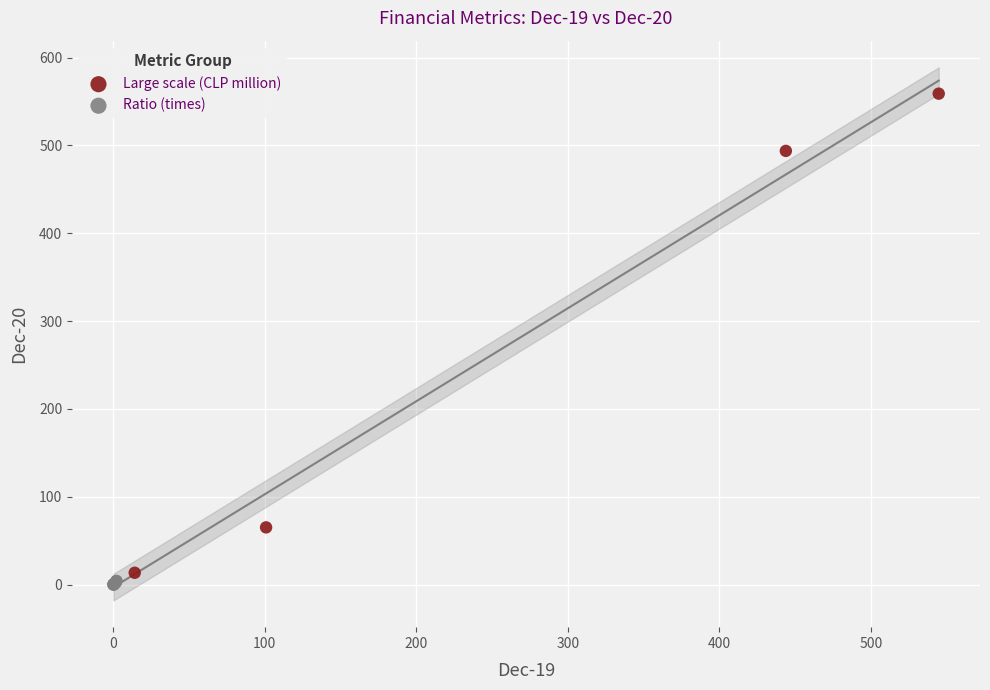

Which series contains the highest Y value?

Large scale (CLP million)